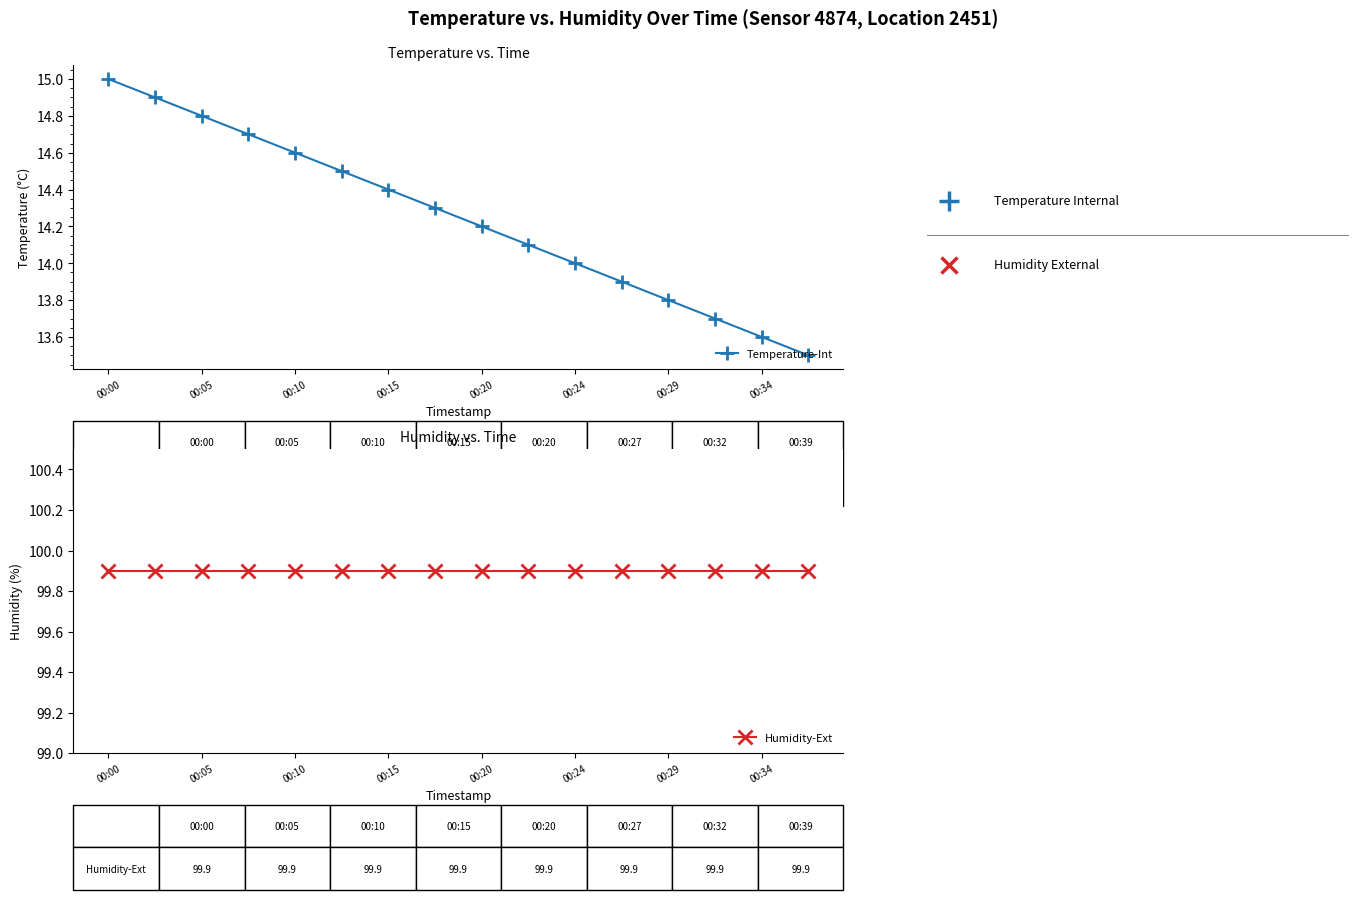

How many data points in Temperature-Int are above 14?

10